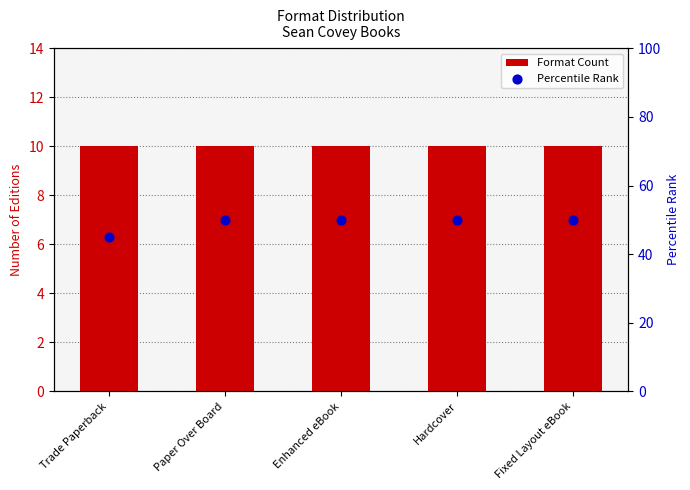

Which series has the largest total across all categories?

Percentile Rank